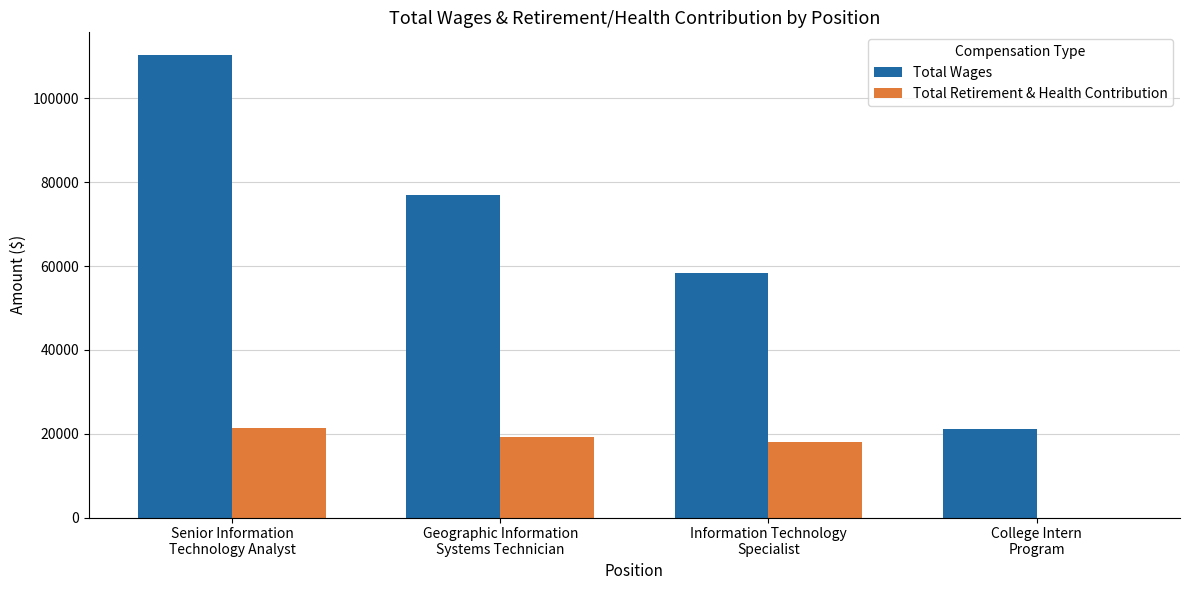

Which series has the largest total across all categories?

Total Wages